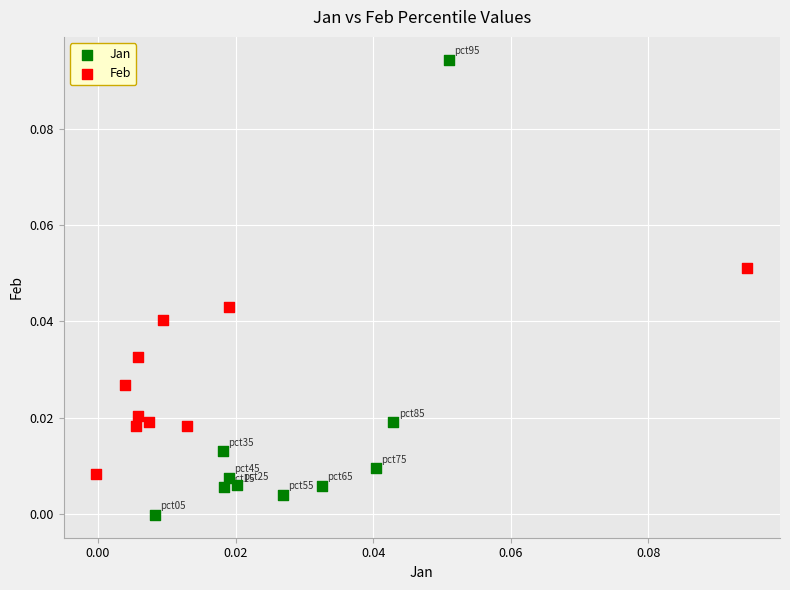

What are all the series names shown in the legend?

Jan, Feb